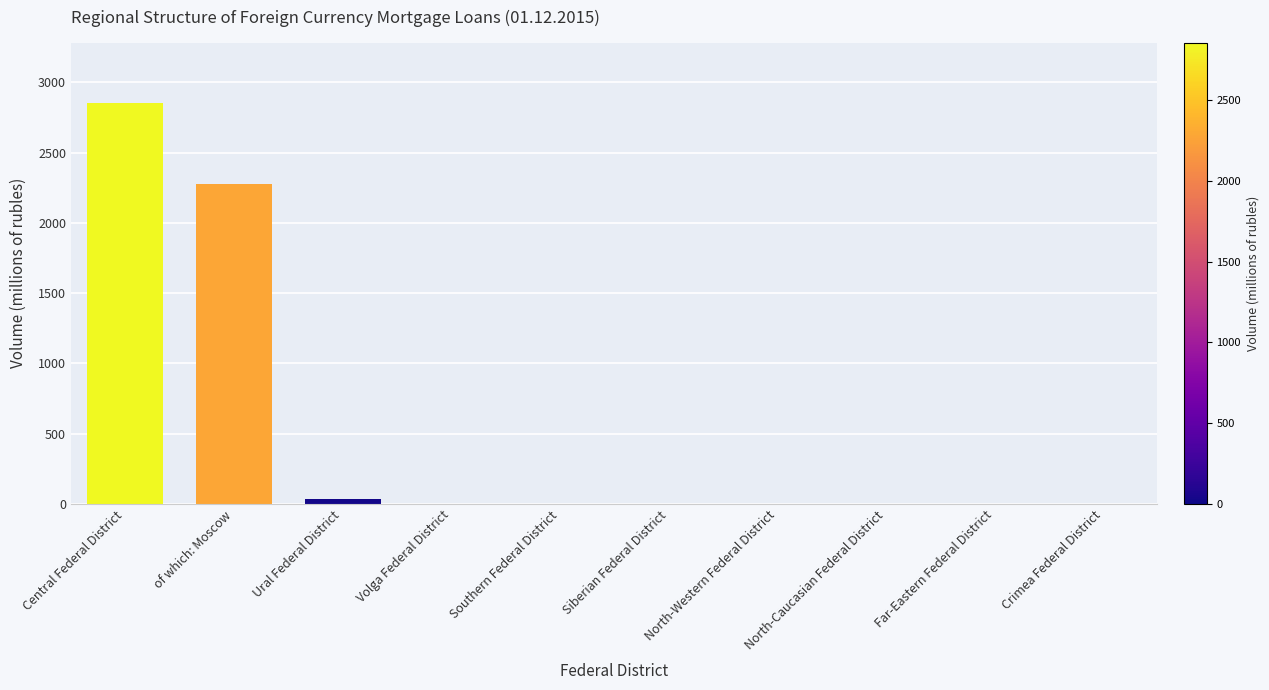

What is the sum of the values at Central Federal District and North-Western Federal District?

2855